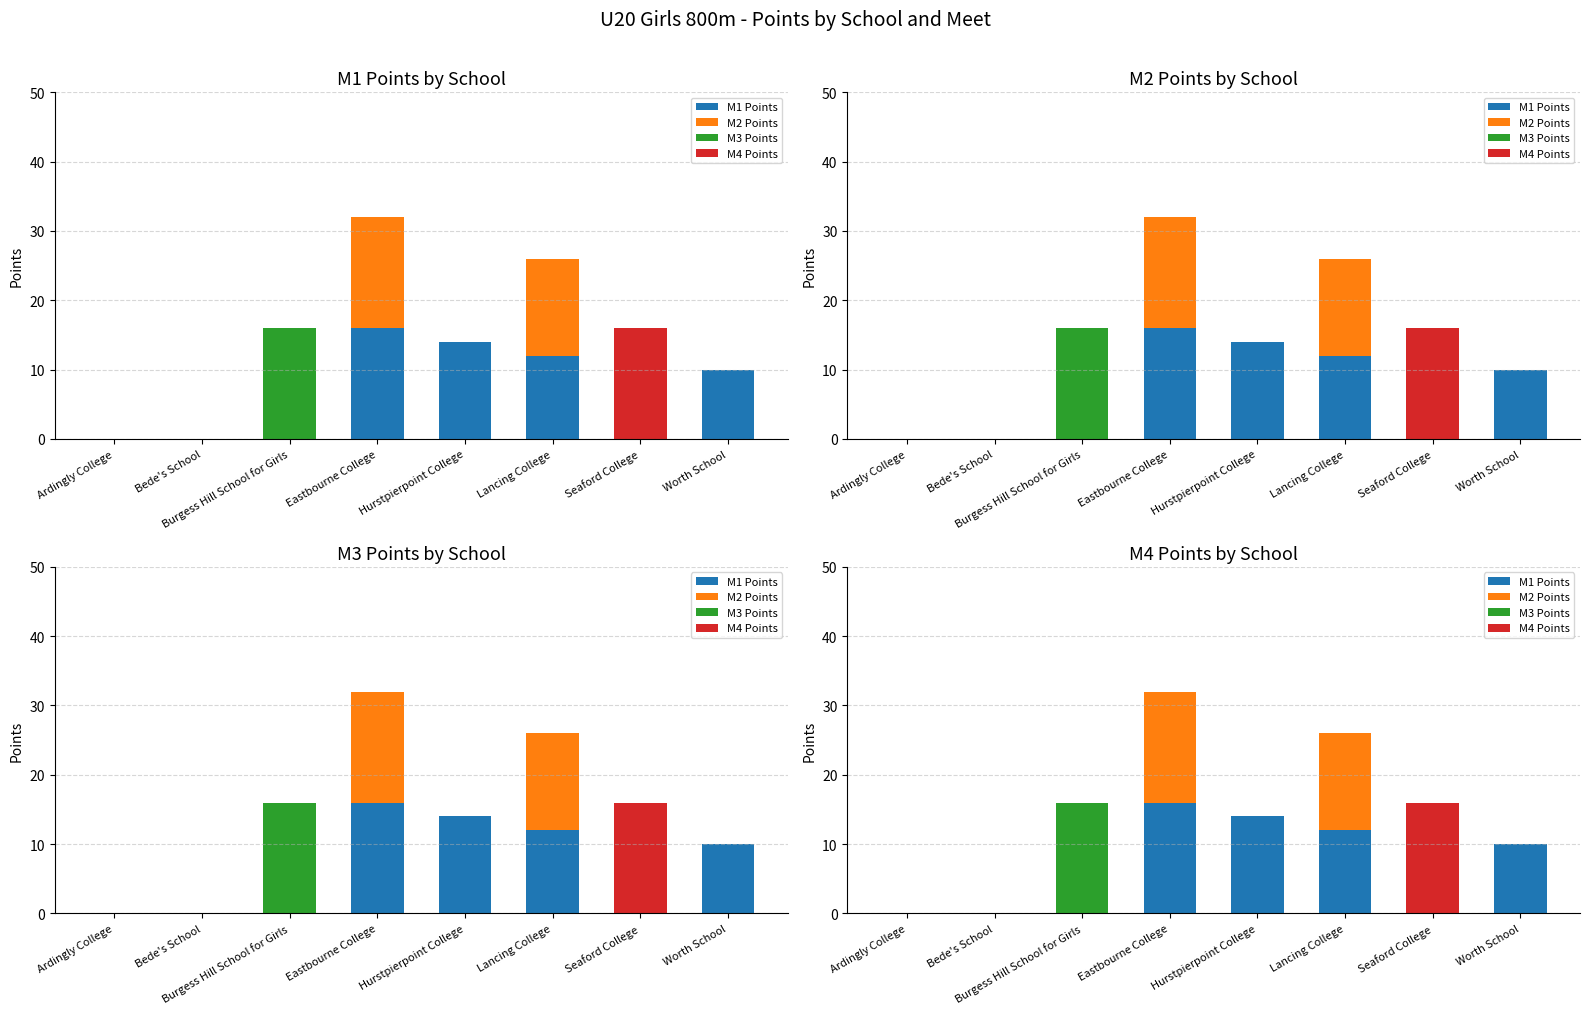

The value of M1 Points at Burgess Hill School for Girls is 0. True or false?

True